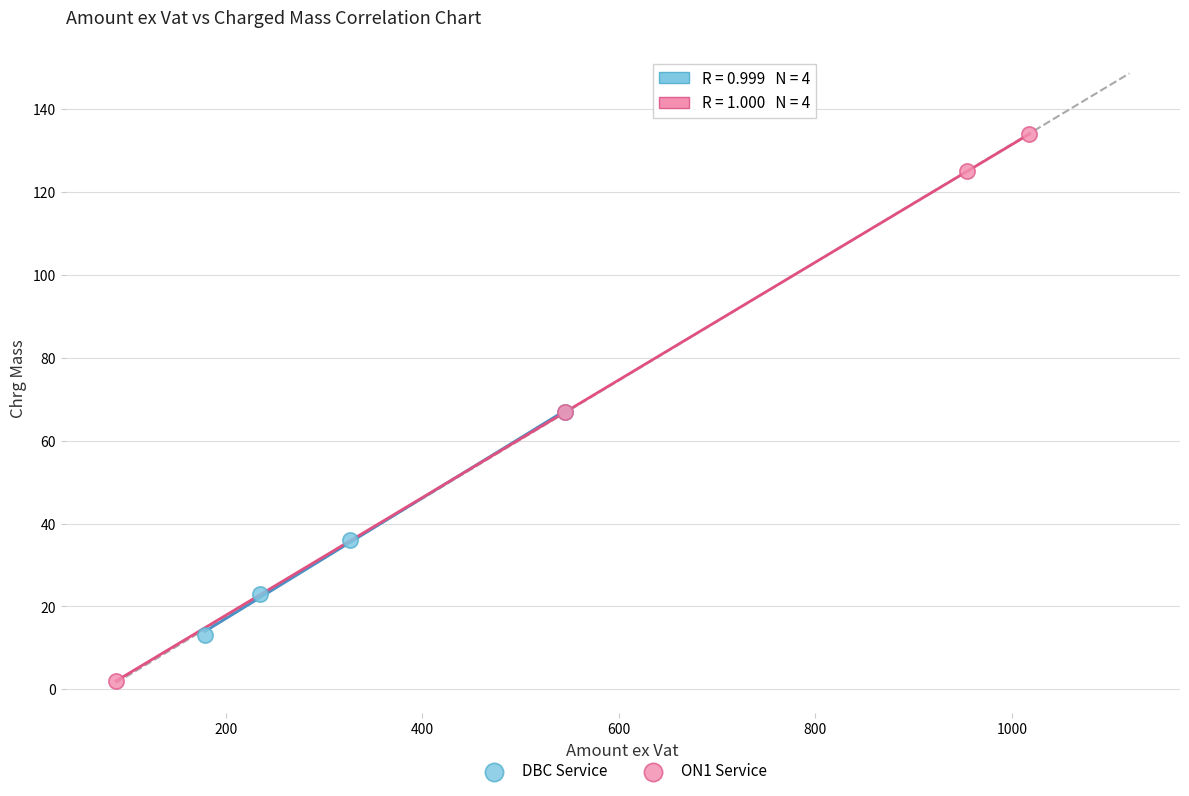

Which series has the widest spread of Y values?

ON1 Service